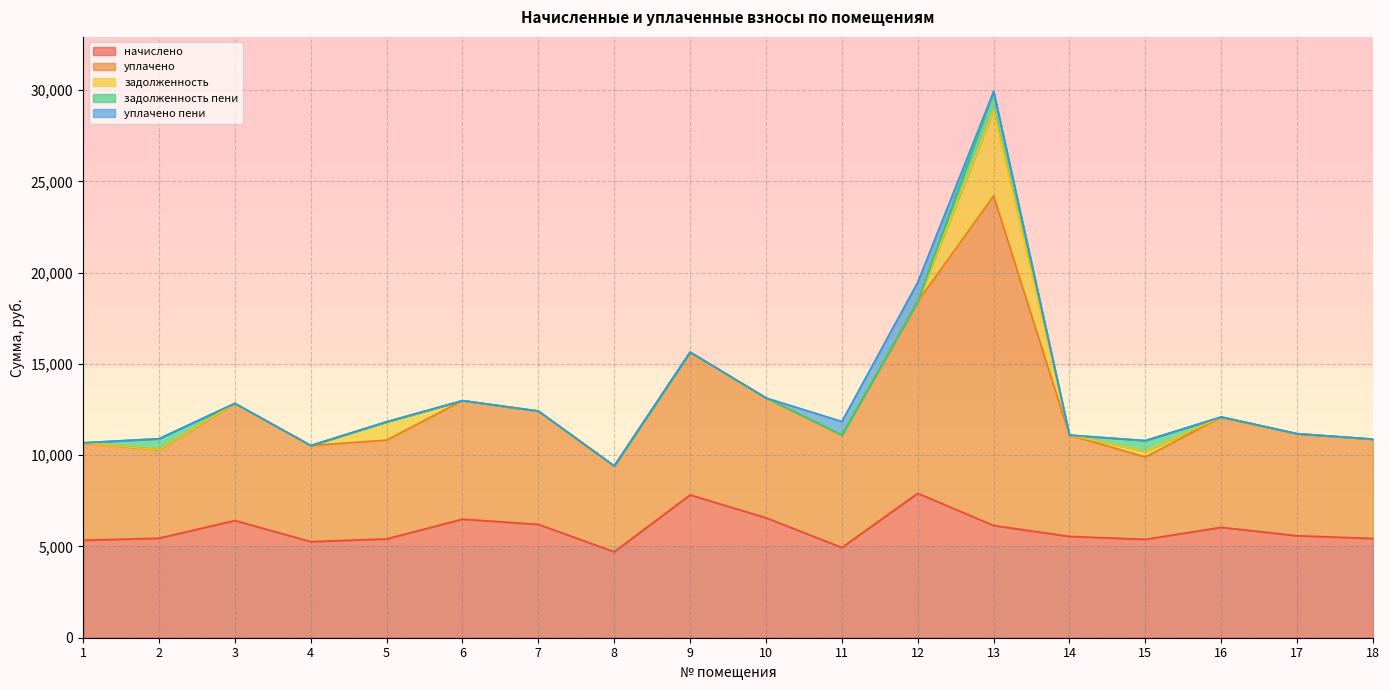

Does the chart display data point markers on the line(s)?

No